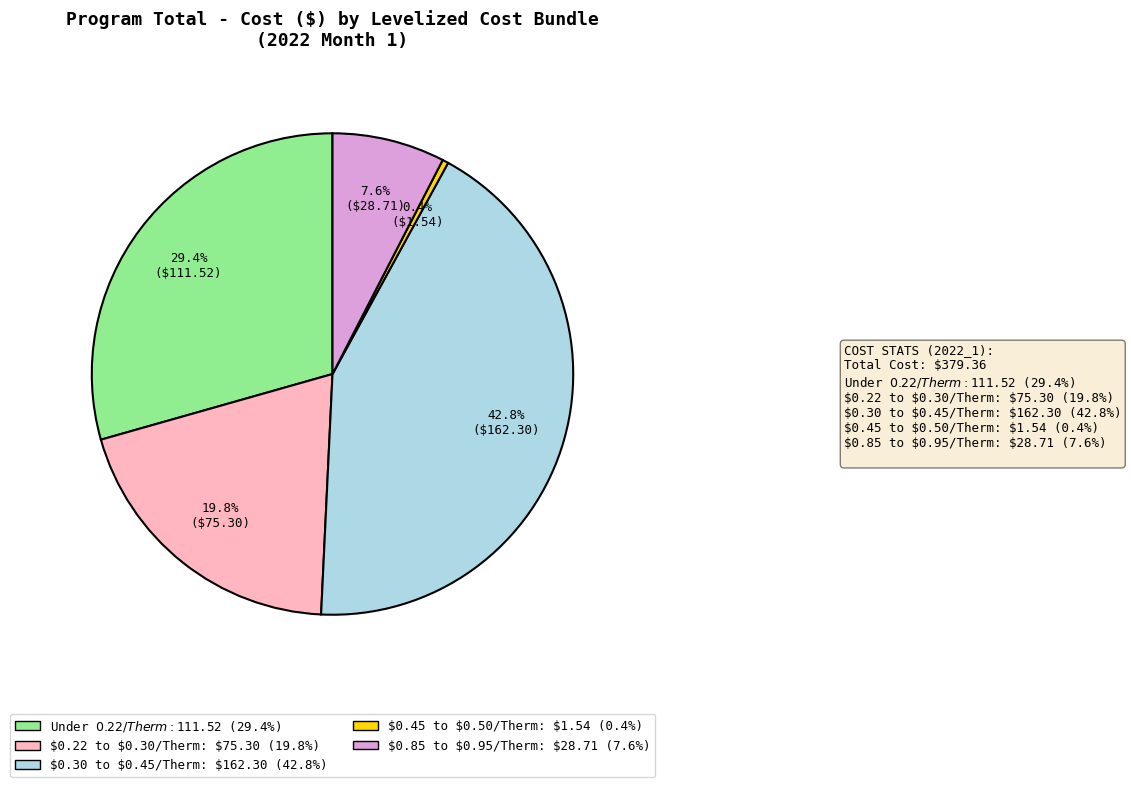

Does any single category account for the majority?

No